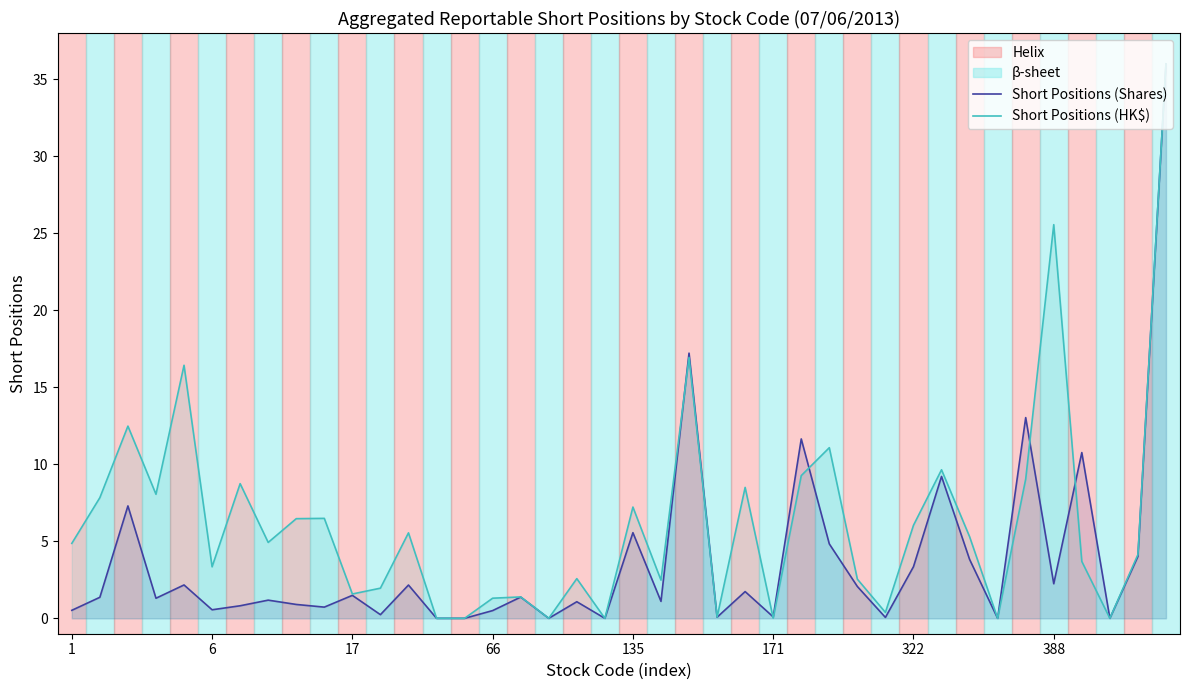

How many data points in Short Positions (HK$) are less than 4?

18